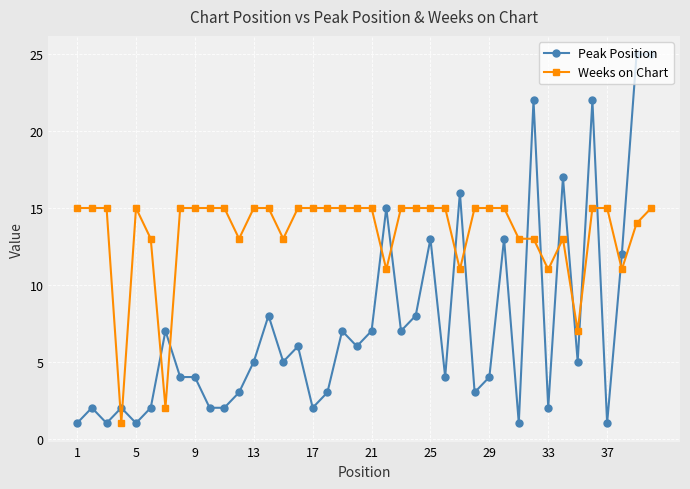

True or false: Peak Position has more than 2 points higher than both neighbors.

True